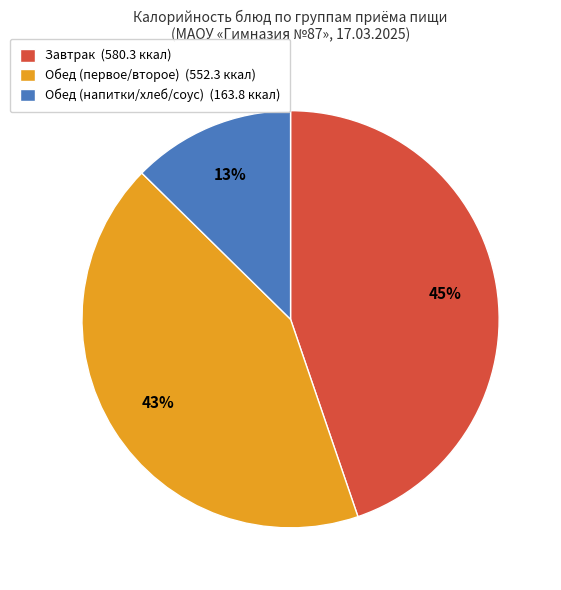

Is it true that Завтрак (580.3 ккал) is 51% of the pie?

False